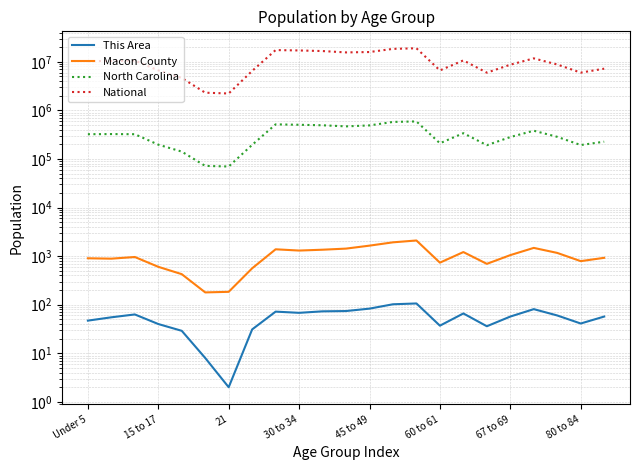

The value of National at 11 is 8738064. True or false?

False